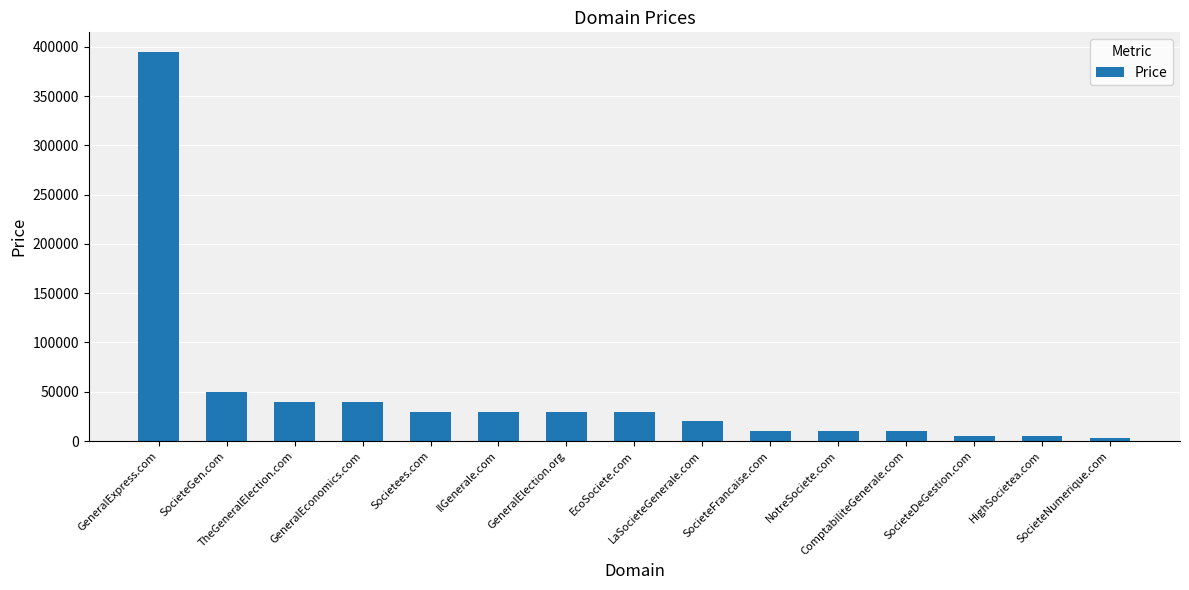

What is the difference between the second highest and second lowest values?

45000